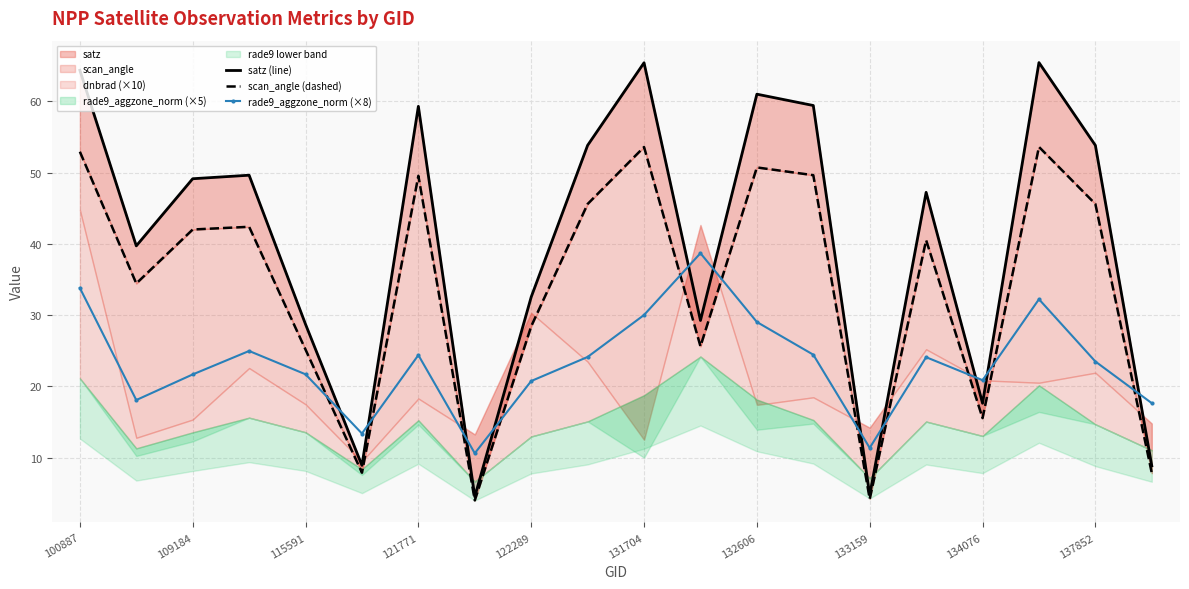

The rade9_aggzone_norm (×8) series shows 21.7 at 109184. True or false?

True